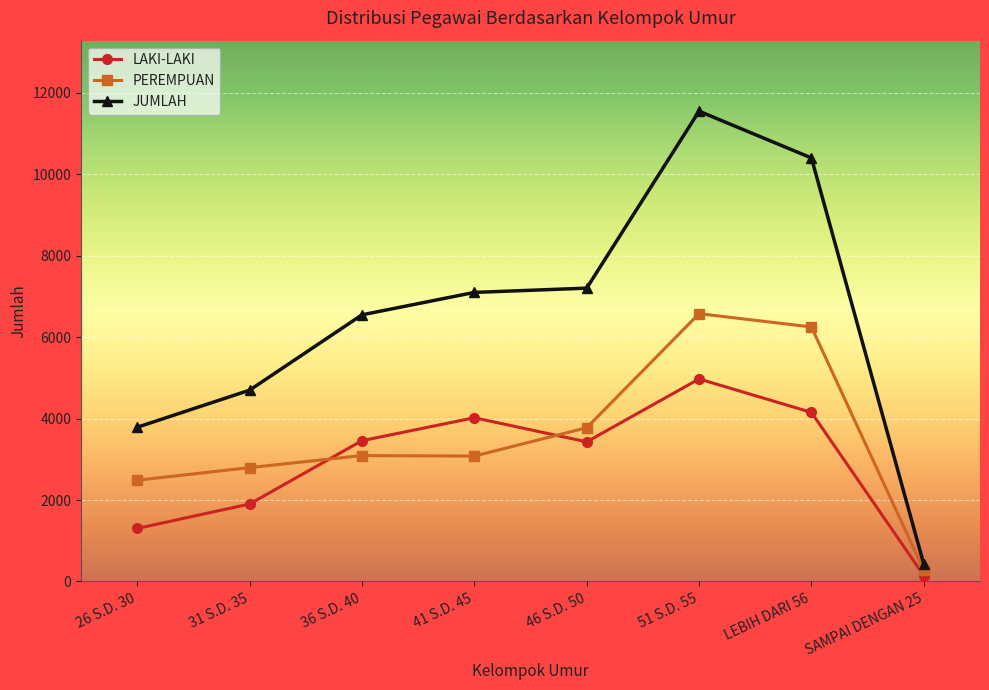

Which series has the largest total across all categories?

JUMLAH